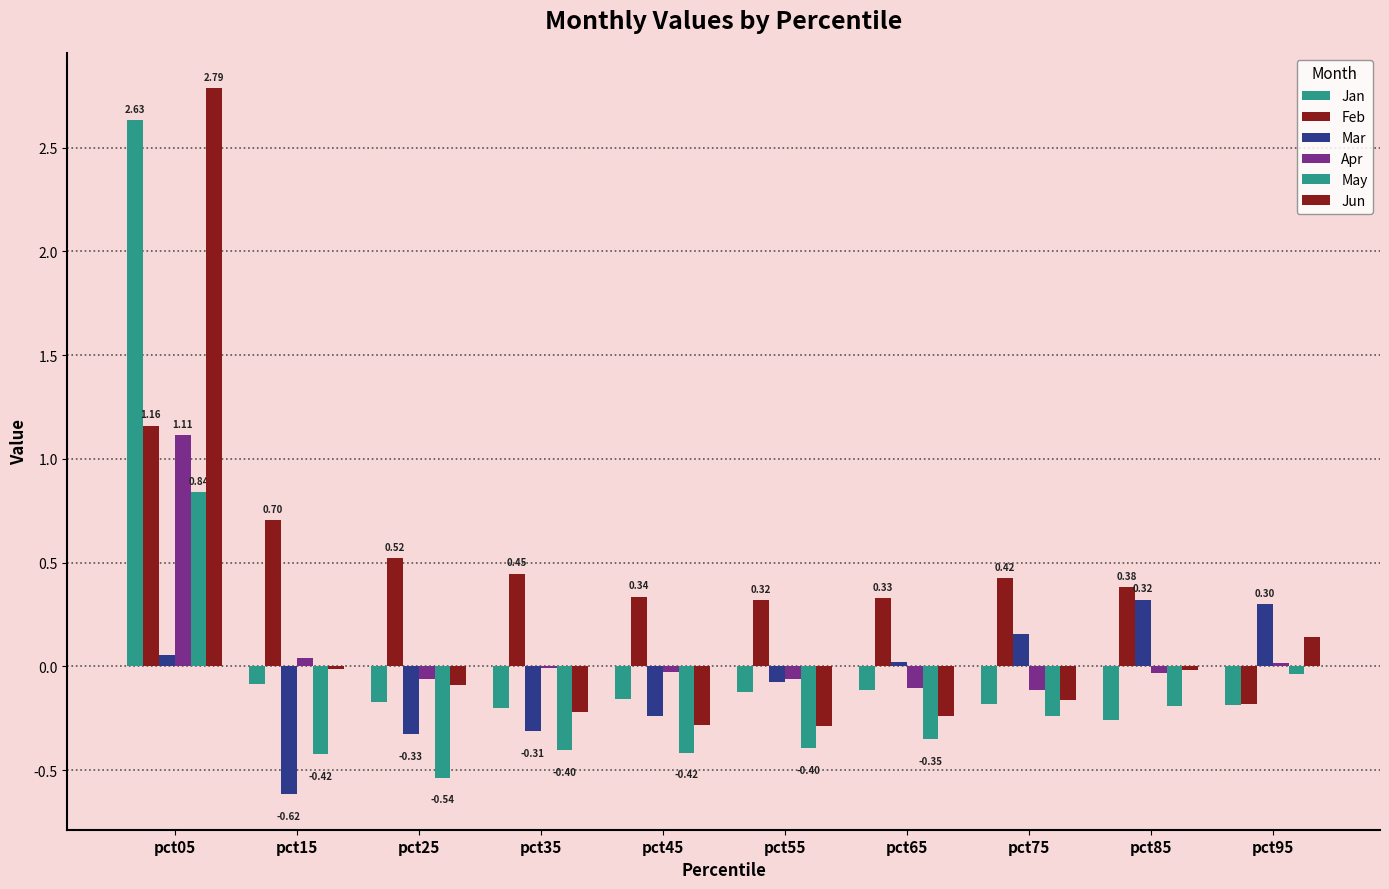

How many positive values does the Jan series have?

1